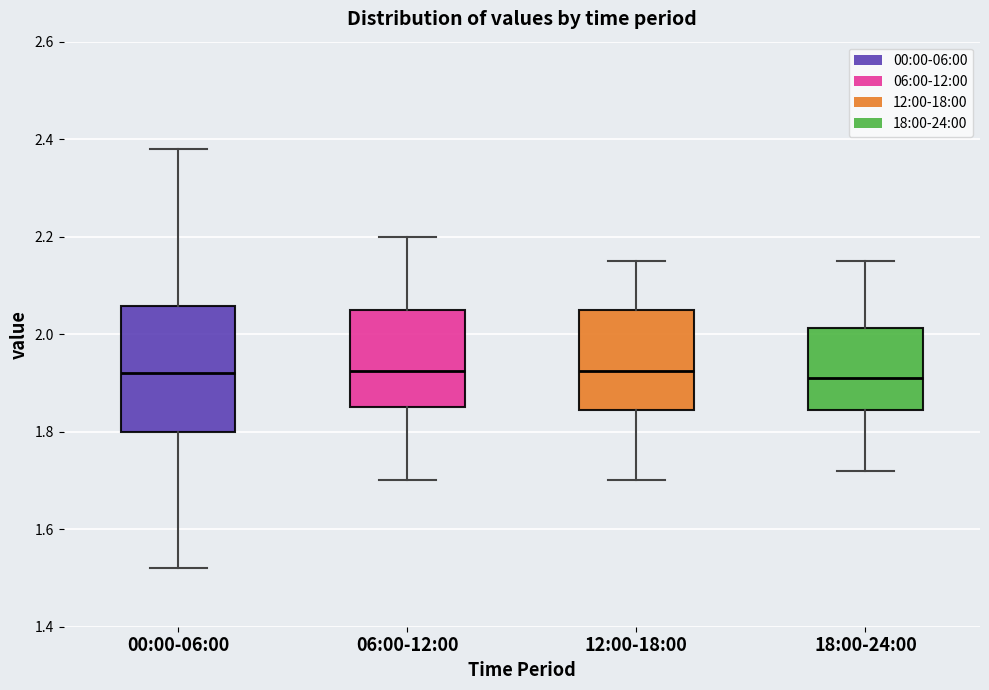

Reading left to right, read every box against the y-axis: the position of its median line, the range the box covers, and the ends of its whiskers. The values are not printed on the chart, so give them approximately, as read against the axis.

00:00-06:00: median 1.92, box 1.80 to 2.06, whiskers 1.52 to 2.38
06:00-12:00: median 1.92, box 1.86 to 2.06, whiskers 1.70 to 2.20
12:00-18:00: median 1.92, box 1.84 to 2.06, whiskers 1.70 to 2.16
18:00-24:00: median 1.92, box 1.84 to 2.02, whiskers 1.72 to 2.16